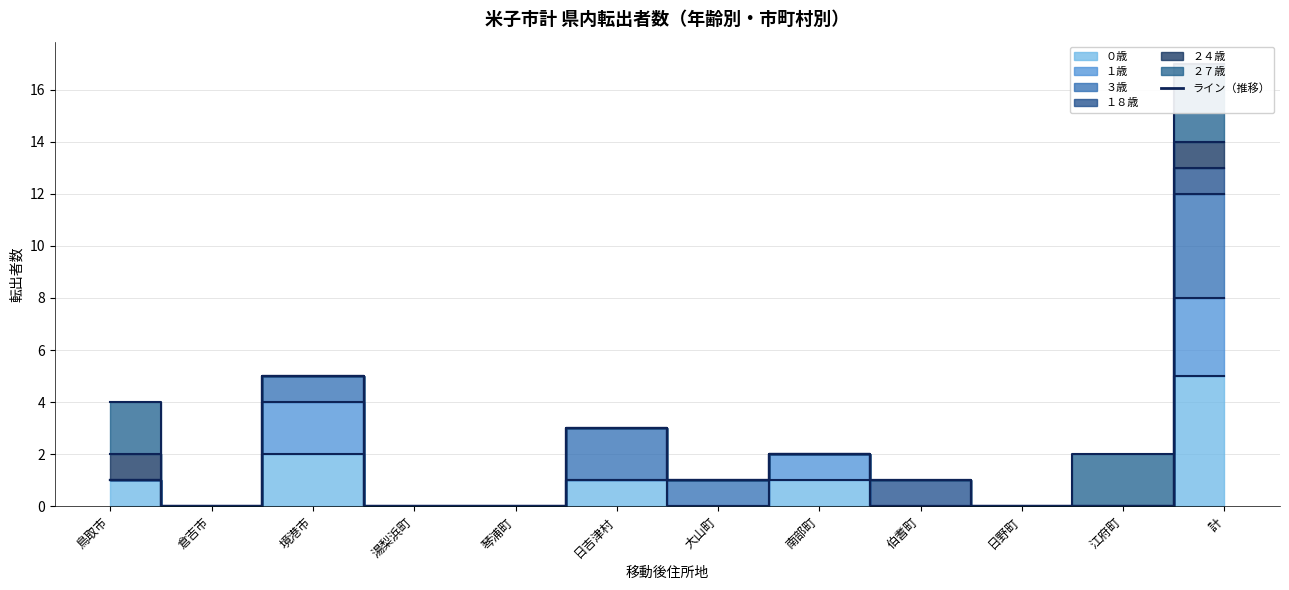

How many interior local peaks does the １８歳（ライン） series have?

3